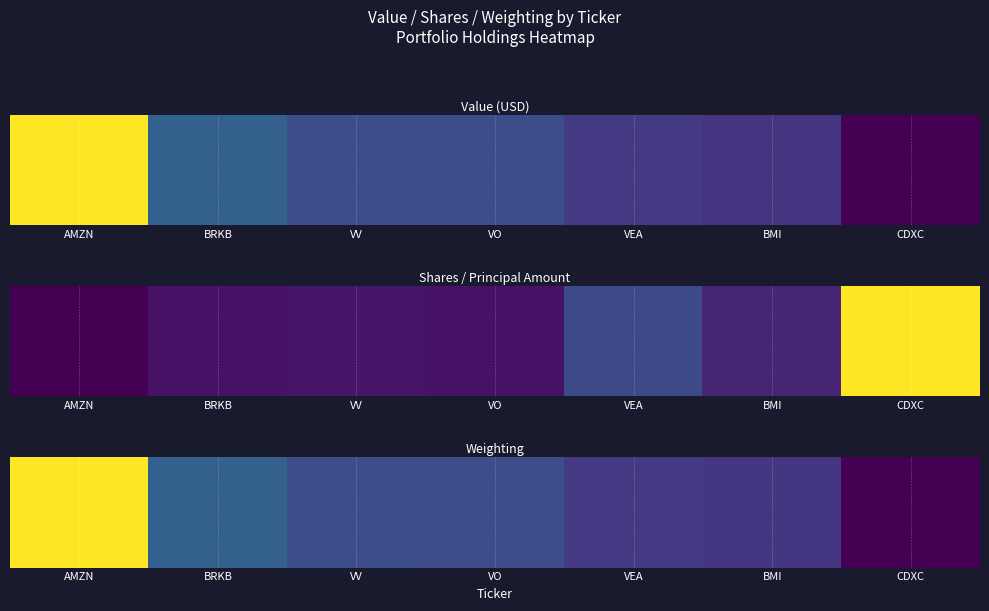

What is the average value?

0.3